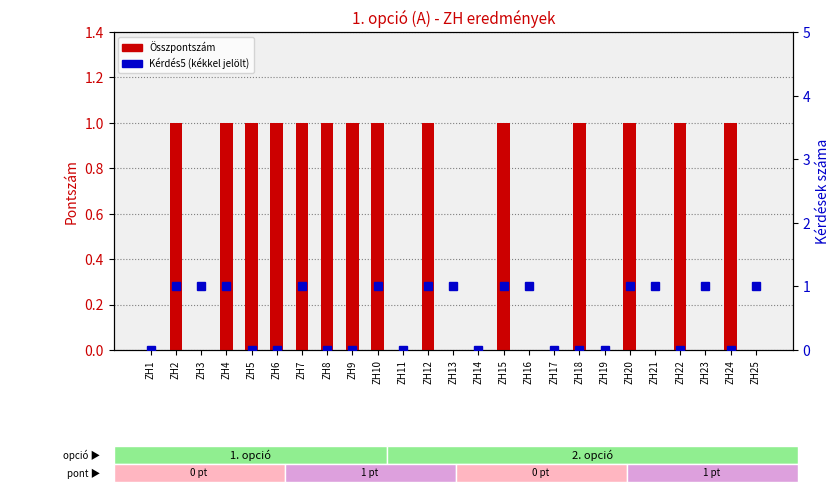

Reading left to right, transcribe all the data shown in this chart.

Összpontszám: 0	1	0	1	1	1	1	1	1	1	0	1	0	0	1	0	0	1	0	1	0	1	0	1	0
Kérdés5: 0	1	1	1	0	0	1	0	0	1	0	1	1	0	1	1	0	0	0	1	1	0	1	0	1